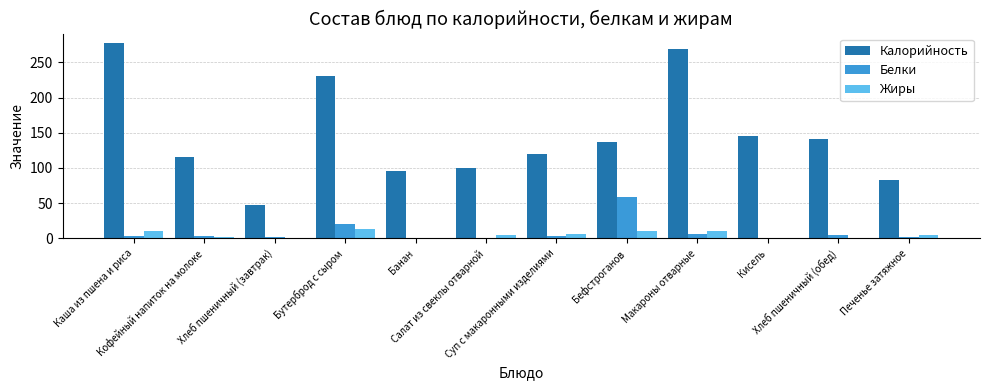

What is the greatest value displayed?

277.0